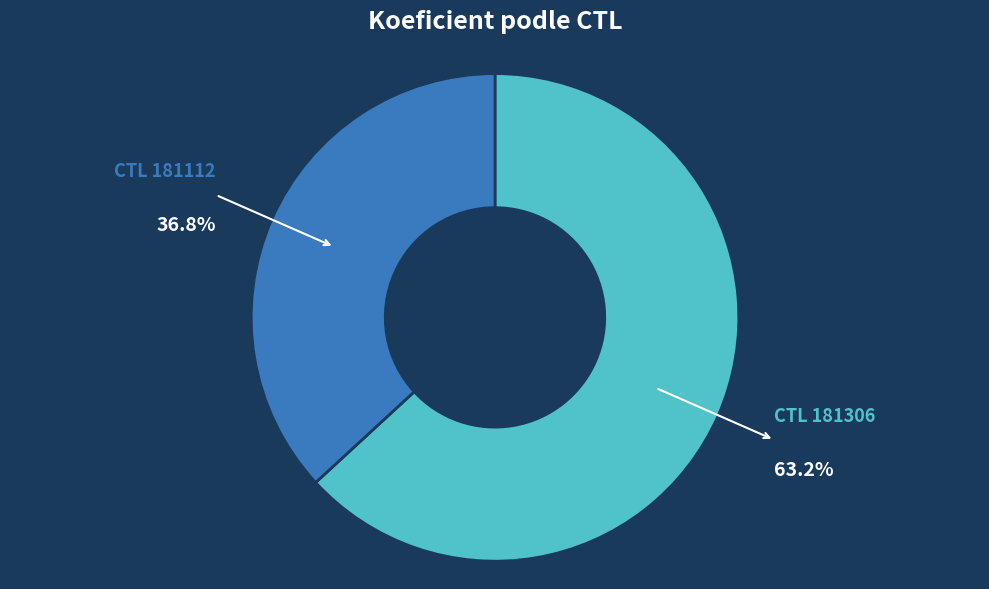

Does any single category account for the majority?

Yes